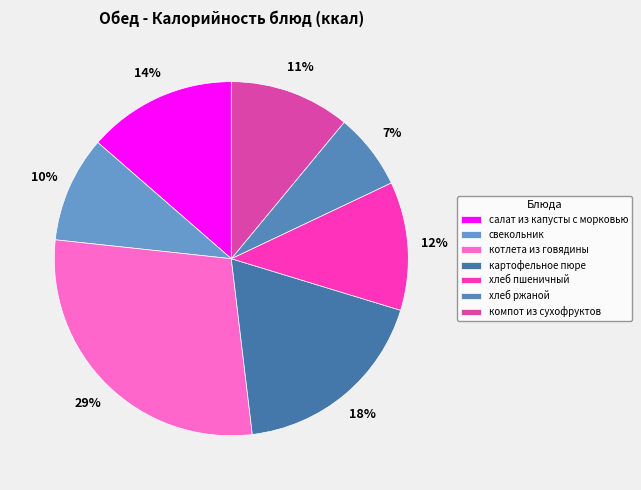

What is the total percentage of котлета из говядины and хлеб пшеничный?

40.3%